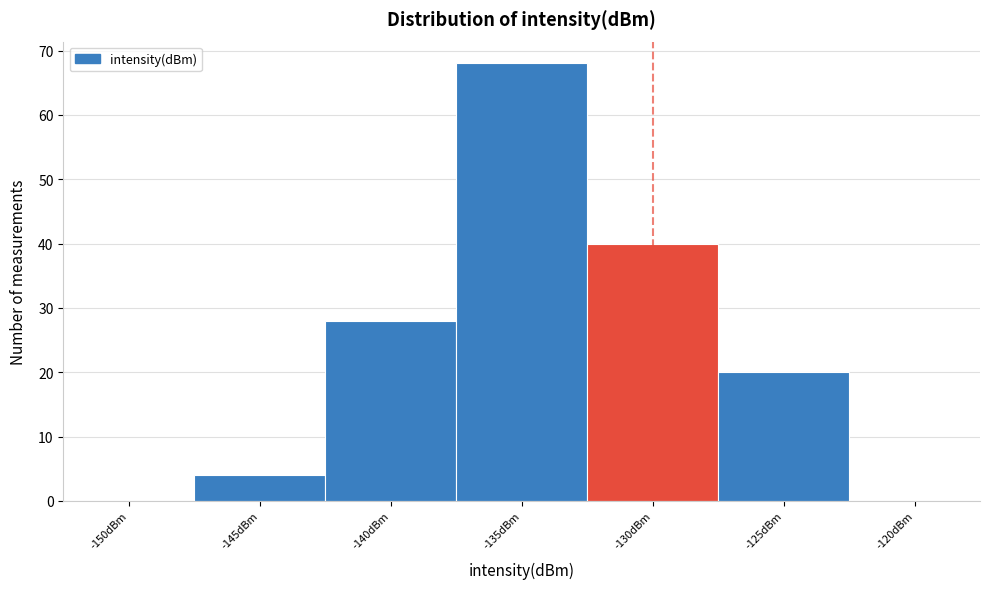

Reading right to left, transcribe all the data shown in this chart.

-120dBm=0	-125dBm=20	-130dBm=40	-135dBm=68	-140dBm=28	-145dBm=4	-150dBm=0